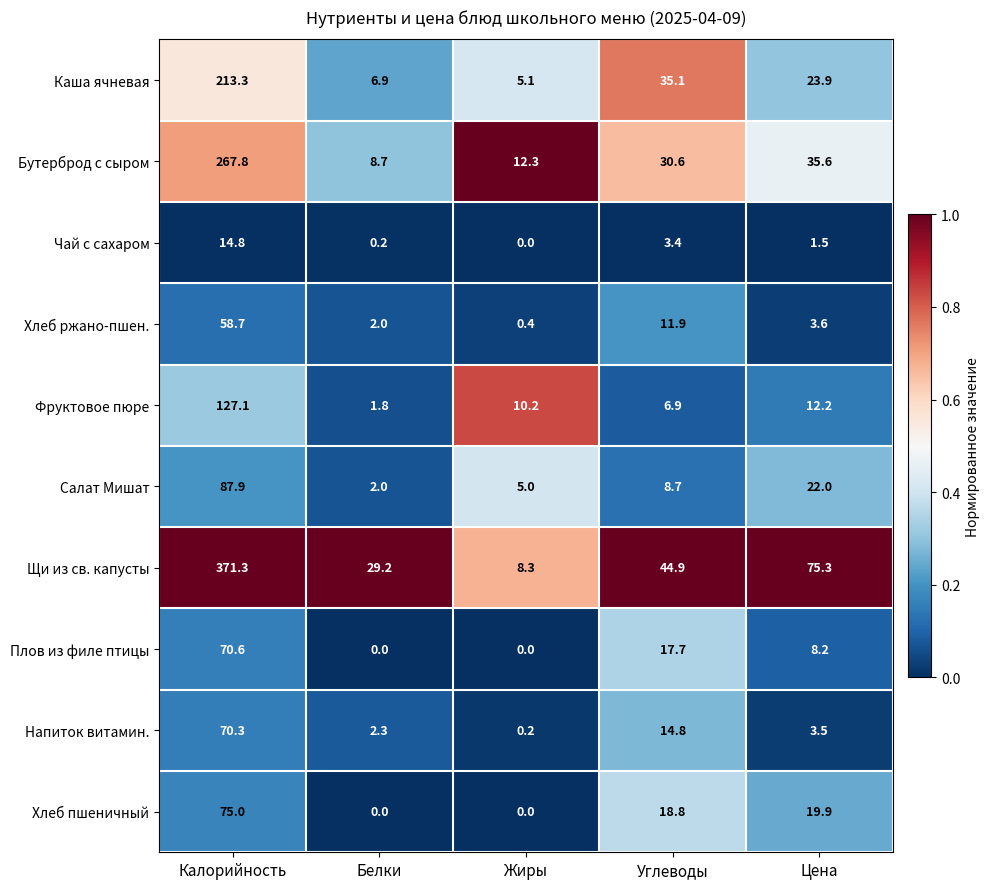

True or false: Щи из св. капусты has a value of 8.3 at Жиры.

True